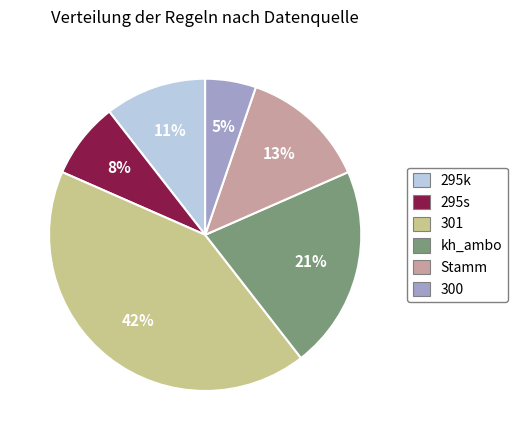

How many segments does this pie chart have?

6